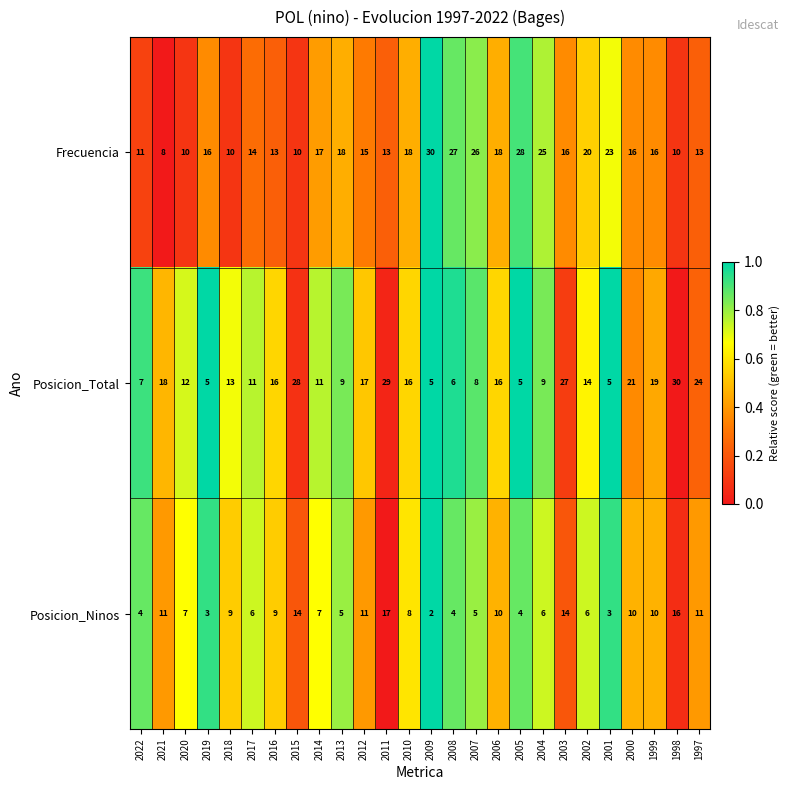

Which label corresponds to the smallest value in the chart?

2009